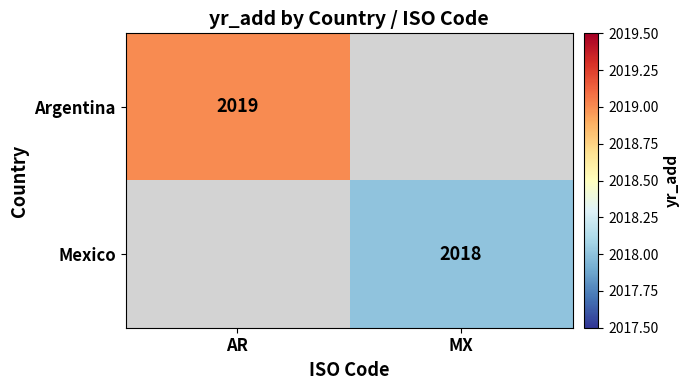

The value of Argentina at AR is 2019. True or false?

True